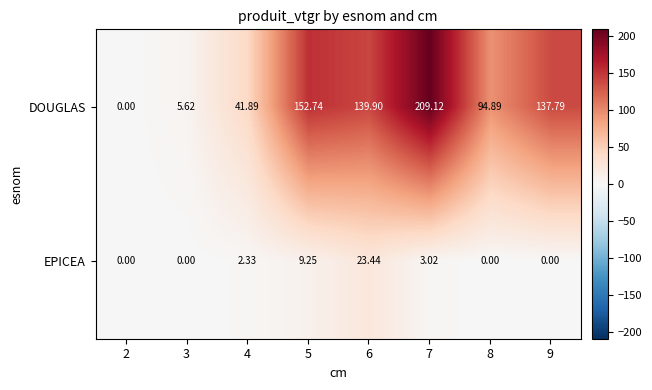

What is the spread (max minus min) of values at 8?

94.9